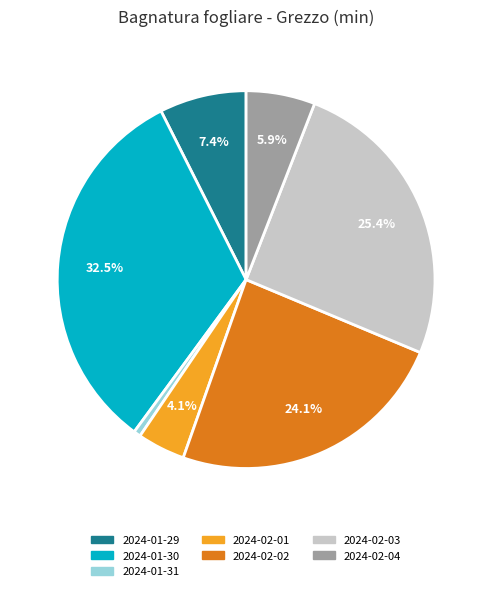

To the nearest percent, what is the combined percentage of 2024-01-29 and 2024-01-30?

40%